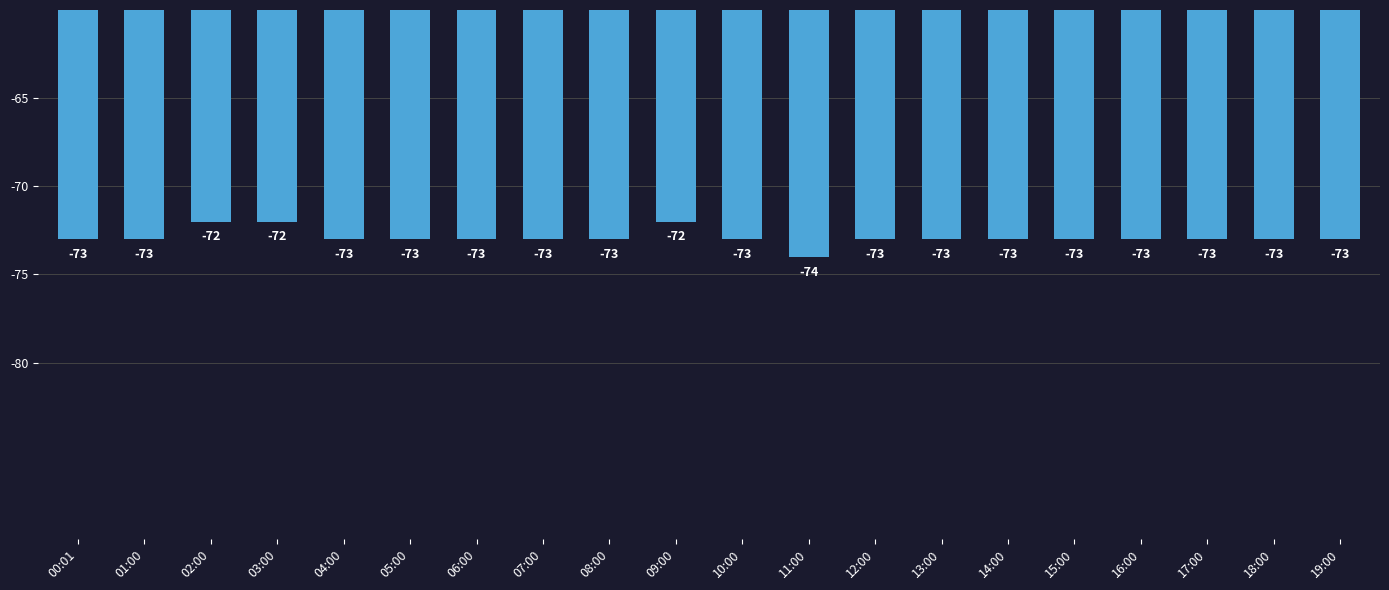

What is the label of the 17th bar from the right?

03:00